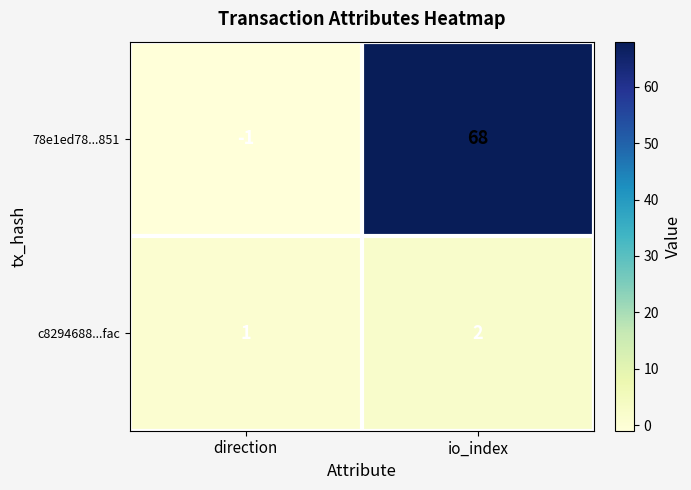

Which series has the largest total across all categories?

78e1ed78...851